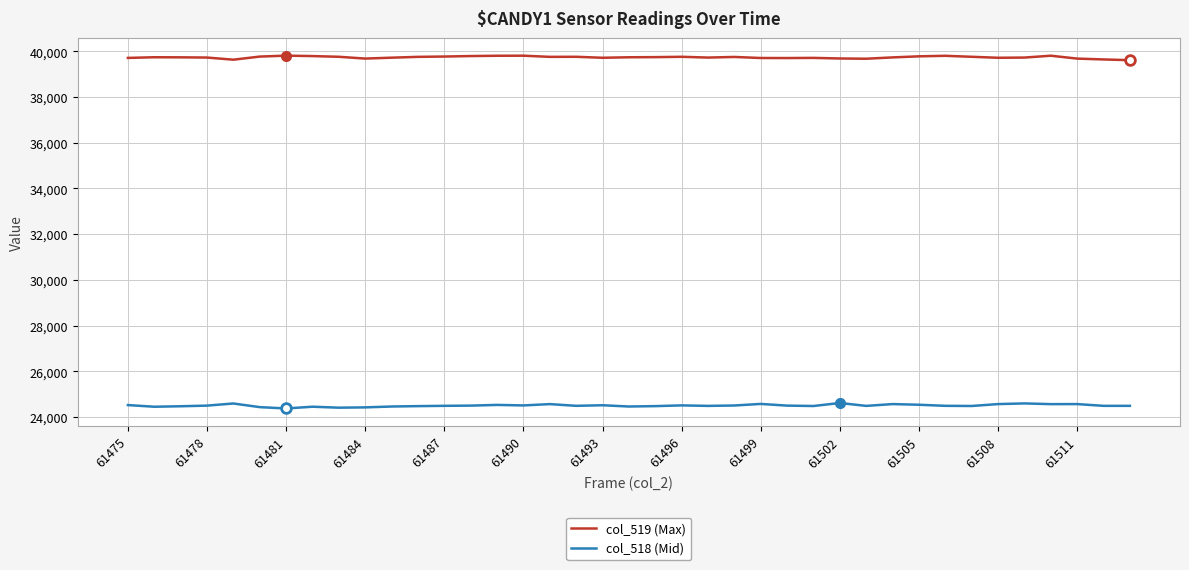

True or false: col_519 (Max) has more than 2 points higher than both neighbors.

True